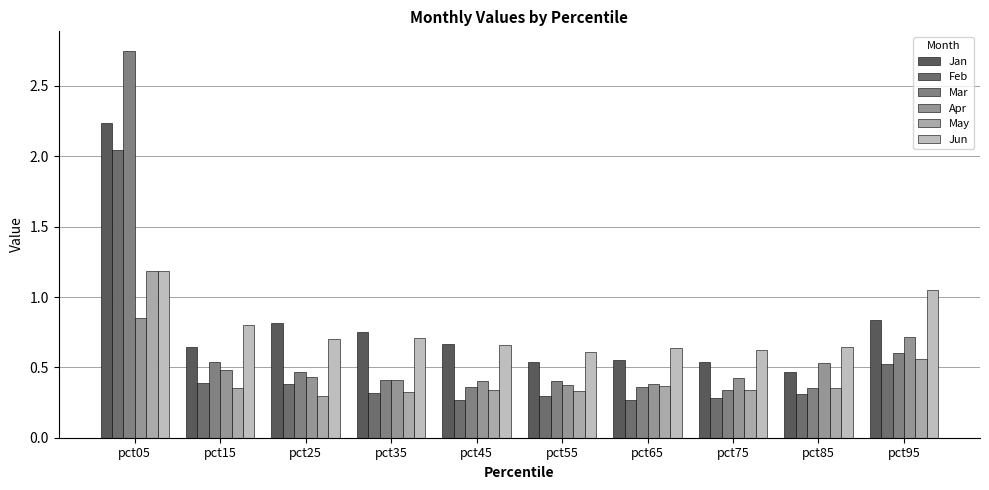

Reading left to right, what are all the values shown in this chart?

Jan: pct05=2.2	pct15=0.6	pct25=0.8	pct35=0.8	pct45=0.7	pct55=0.5	pct65=0.6	pct75=0.5	pct85=0.5	pct95=0.8
Feb: pct05=2.0	pct15=0.4	pct25=0.4	pct35=0.3	pct45=0.3	pct55=0.3	pct65=0.3	pct75=0.3	pct85=0.3	pct95=0.5
Mar: pct05=2.8	pct15=0.5	pct25=0.5	pct35=0.4	pct45=0.4	pct55=0.4	pct65=0.4	pct75=0.3	pct85=0.4	pct95=0.6
Apr: pct05=0.9	pct15=0.5	pct25=0.4	pct35=0.4	pct45=0.4	pct55=0.4	pct65=0.4	pct75=0.4	pct85=0.5	pct95=0.7
May: pct05=1.2	pct15=0.4	pct25=0.3	pct35=0.3	pct45=0.3	pct55=0.3	pct65=0.4	pct75=0.3	pct85=0.4	pct95=0.6
Jun: pct05=1.2	pct15=0.8	pct25=0.7	pct35=0.7	pct45=0.7	pct55=0.6	pct65=0.6	pct75=0.6	pct85=0.6	pct95=1.1